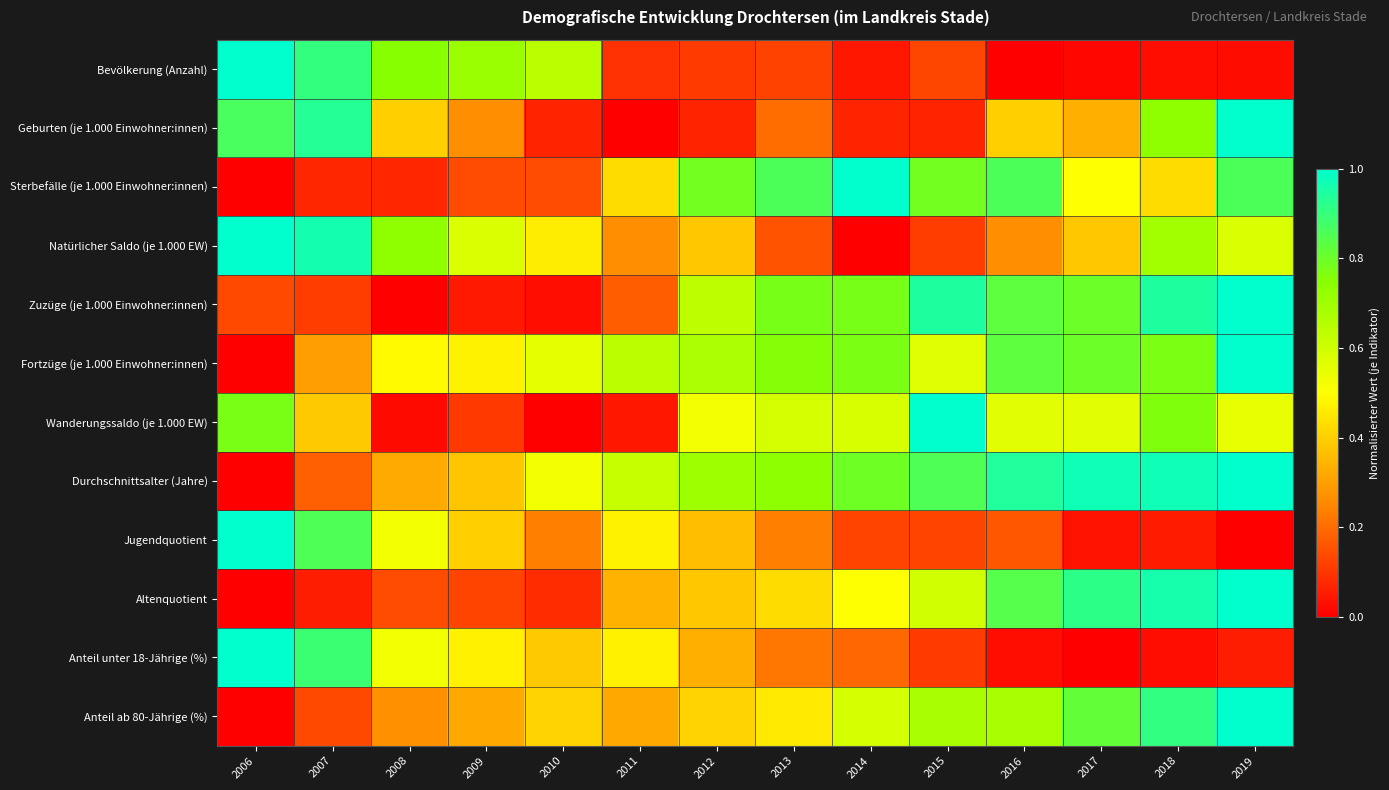

Which series has the largest range (max minus min)?

Bevölkerung (Anzahl)